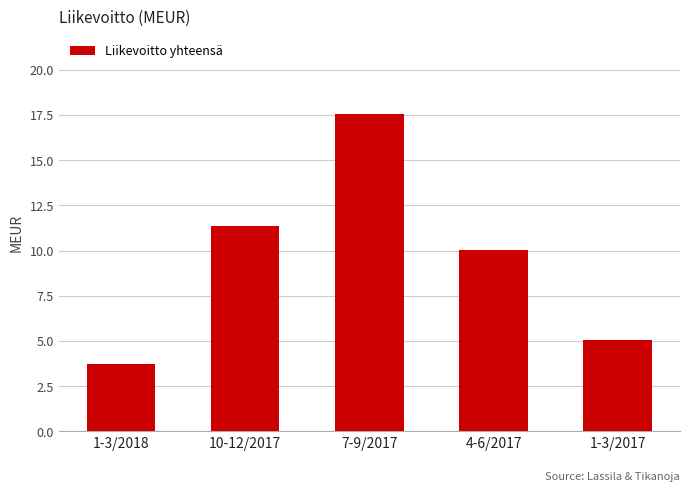

Rank the categories by value from highest to lowest.

7-9/2017, 10-12/2017, 4-6/2017, 1-3/2017, 1-3/2018